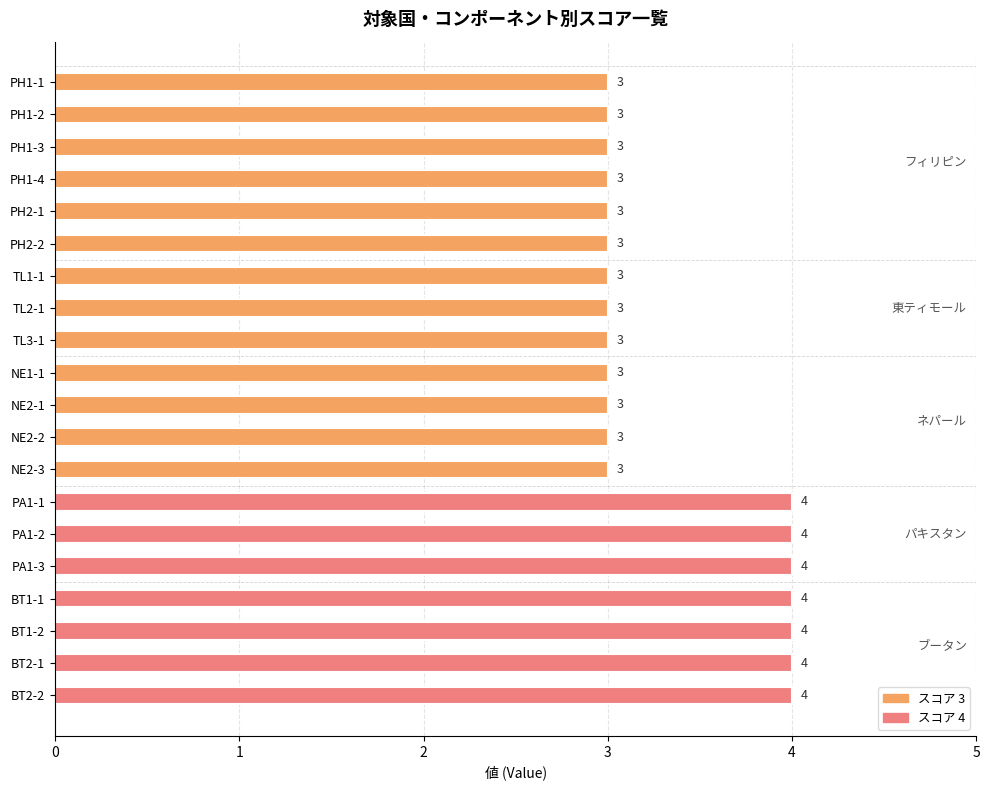

What is the average value?

3